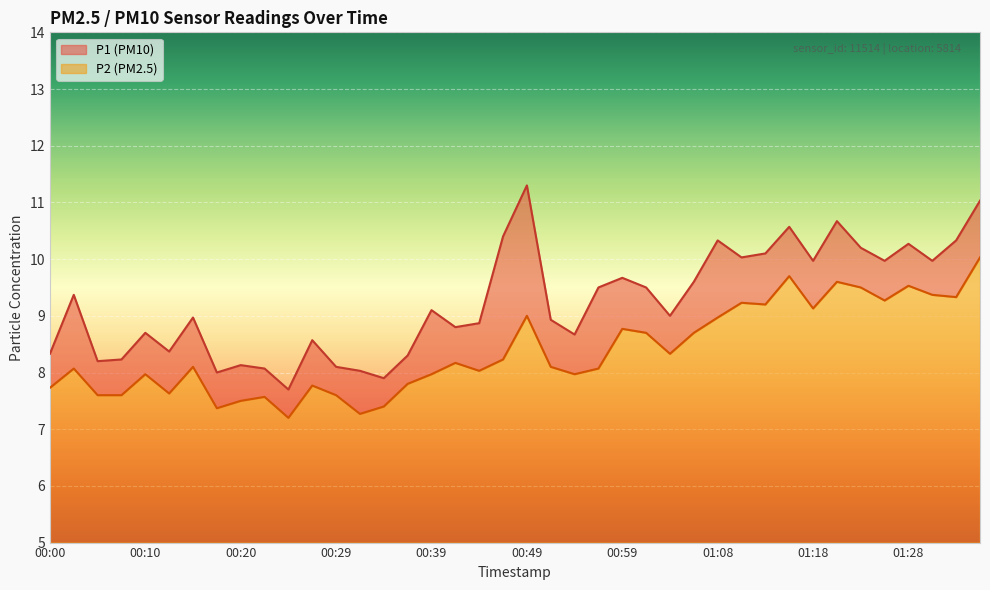

Which series has the largest total across all categories?

P1